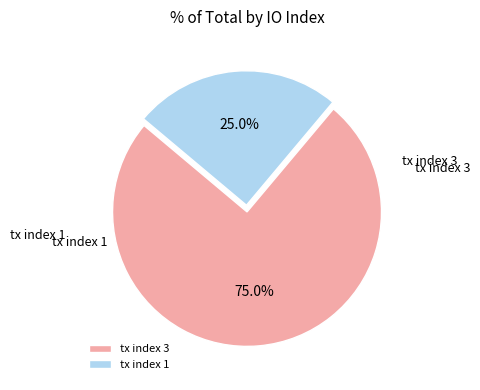

True or false: tx index 1 accounts for 38% of the total.

False